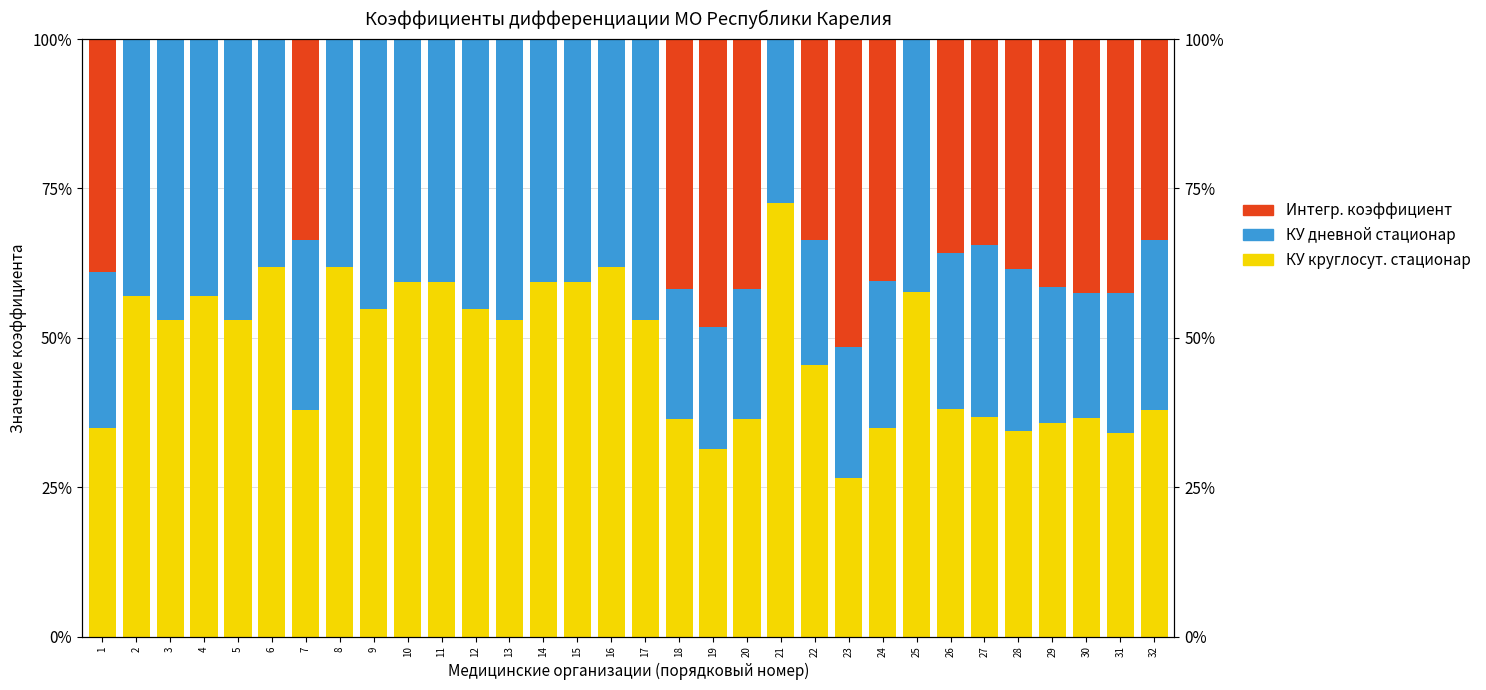

At which category does the chart reach its peak across all series?

21